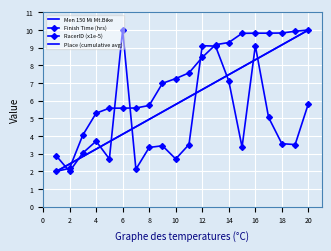

Is this an area chart (filled region under the line)?

No